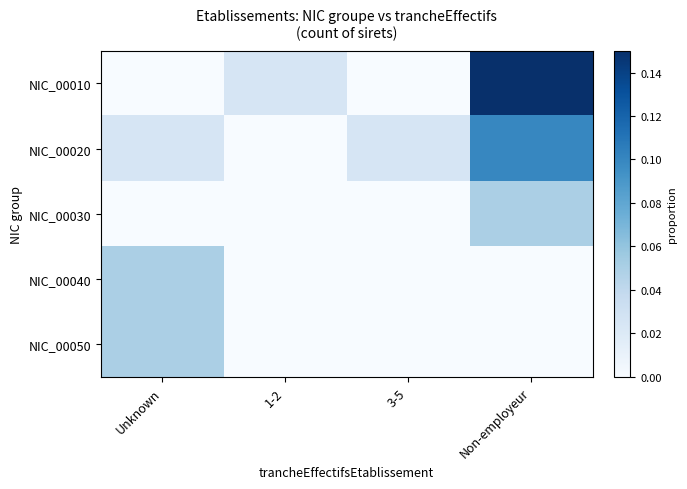

Which category has the lowest value across all series?

Unknown